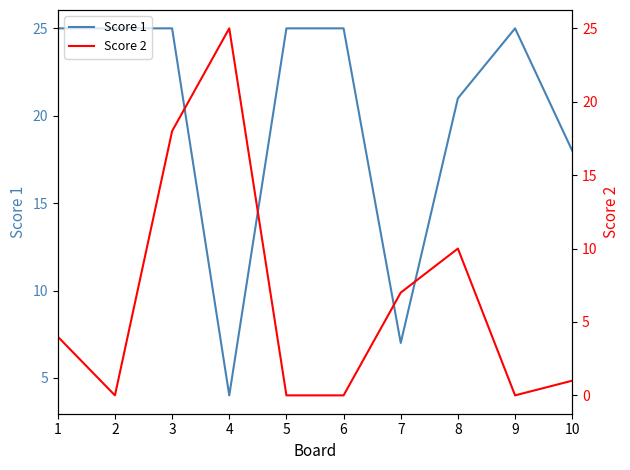

Reading right to left, transcribe all the data shown in this chart.

Score 1: 10=18	9=25	8=21	7=7	6=25	5=25	4=4	3=25	2=25	1=25
Score 2: 10=1	9=0	8=10	7=7	6=0	5=0	4=25	3=18	2=0	1=4